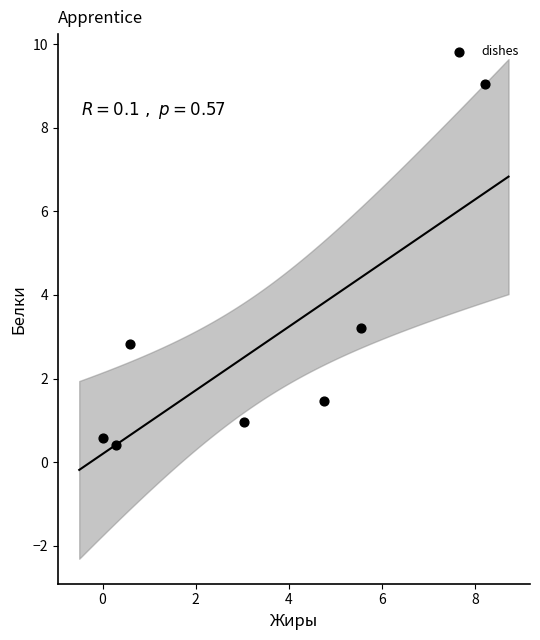

What Y value in the scatter plot is closest to 4?

3.2